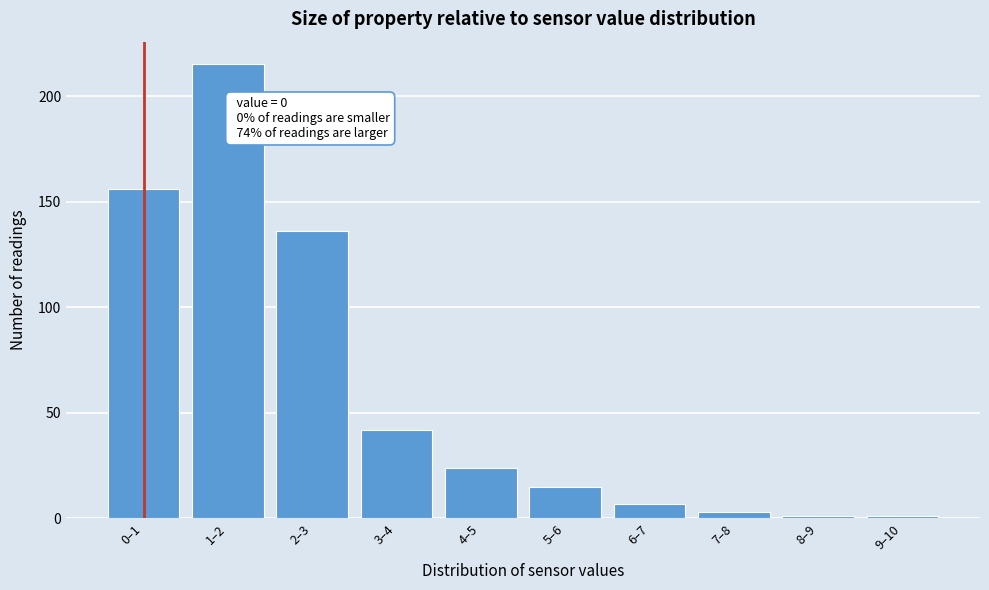

Reading left to right, what are all the values shown in this chart?

0–1=156	1–2=215	2–3=136	3–4=42	4–5=24	5–6=15	6–7=7	7–8=3	8–9=1	9–10=1